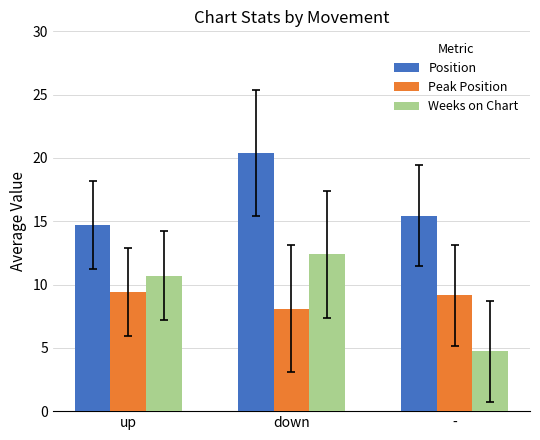

How many values in the Peak Position series are below 9?

1